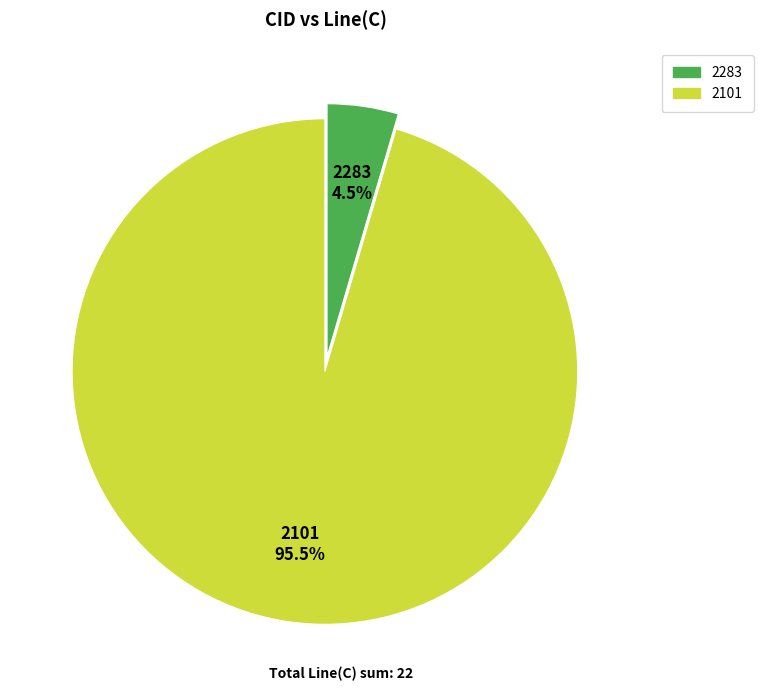

Combined, what portion of the pie is 2283 and 2101?

100.0%